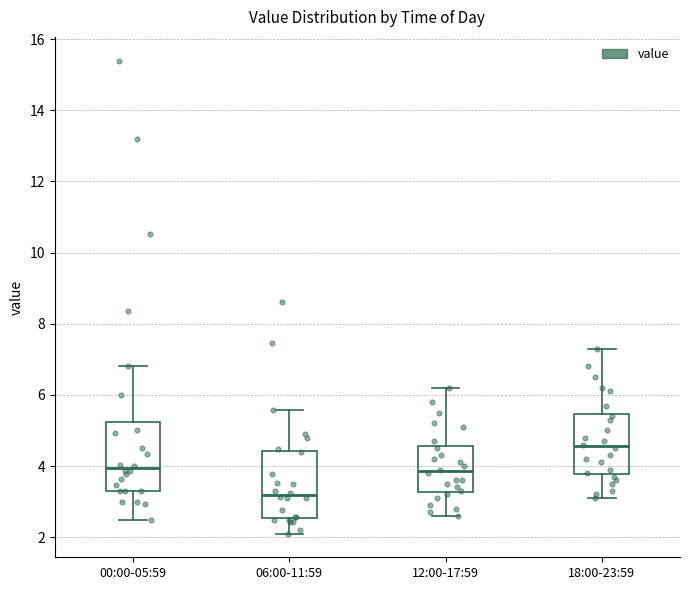

Which box has the highest median line?

18:00-23:59